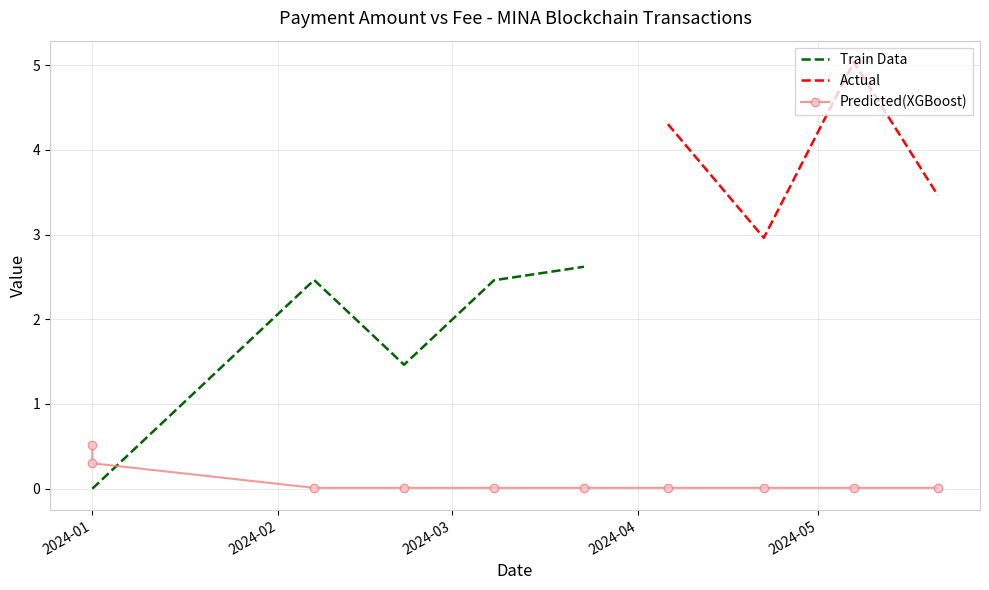

What is the highest value of the Train Data series?

2.6